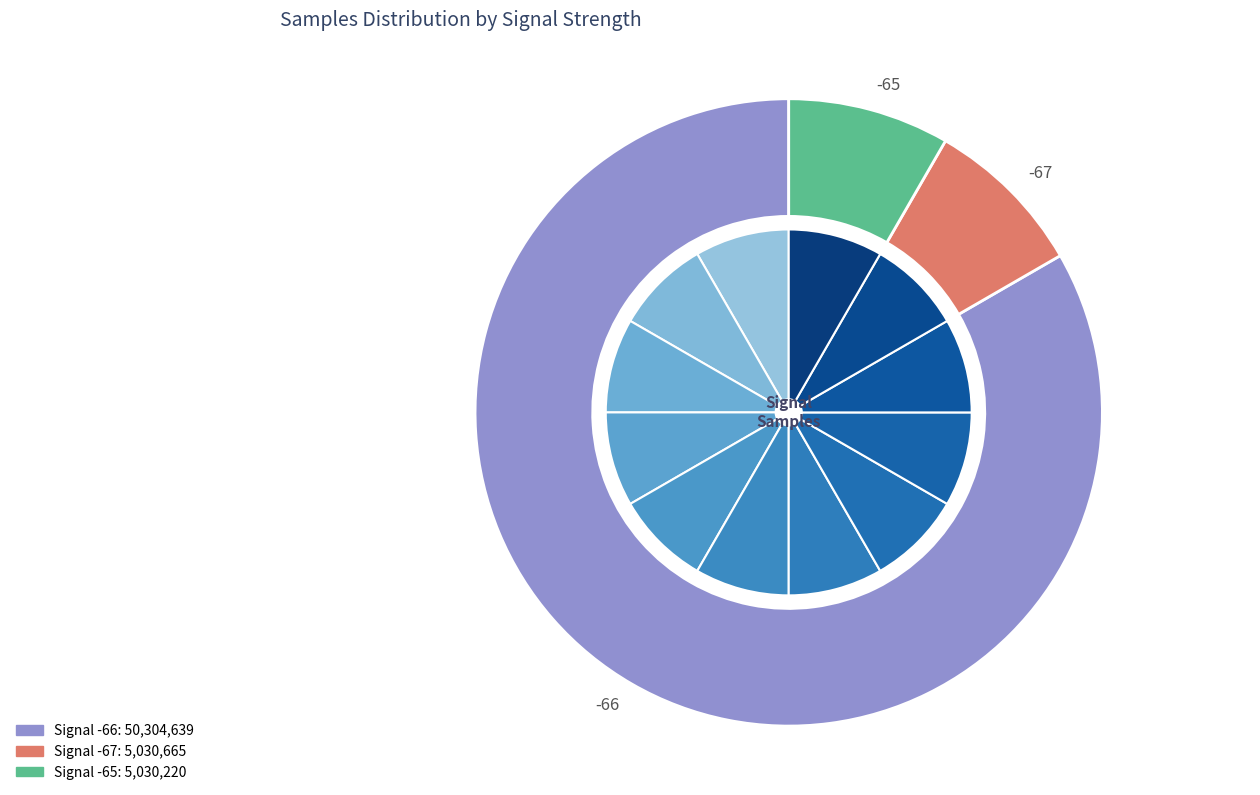

To the nearest percent, what is the average slice percentage?

8%